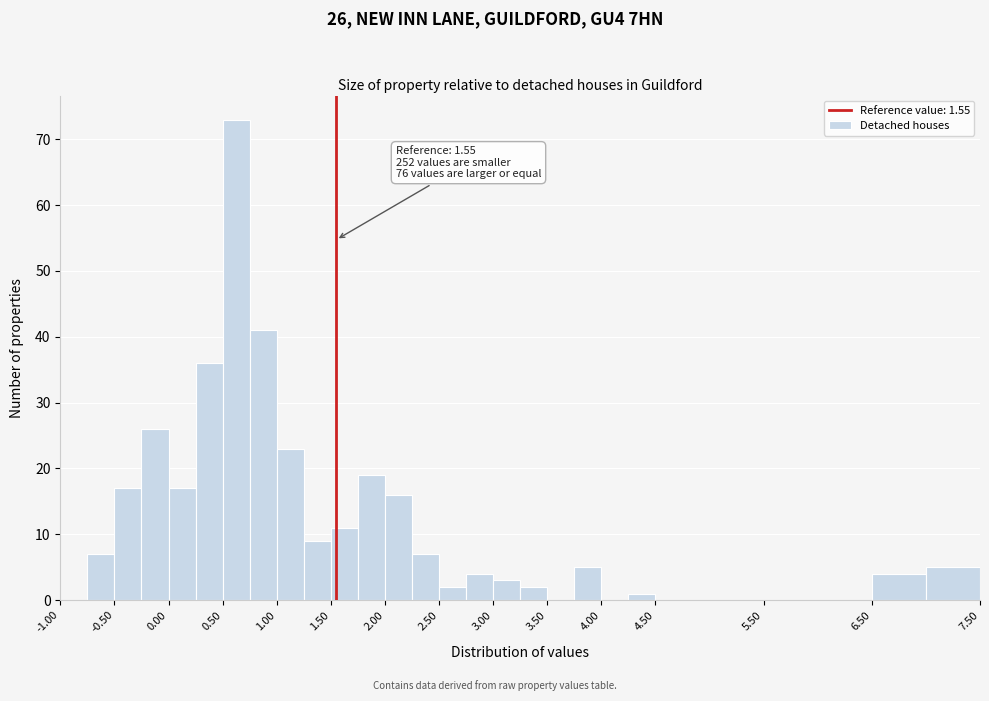

Which range on the x-axis has the tallest bar?

0.50 to 0.75